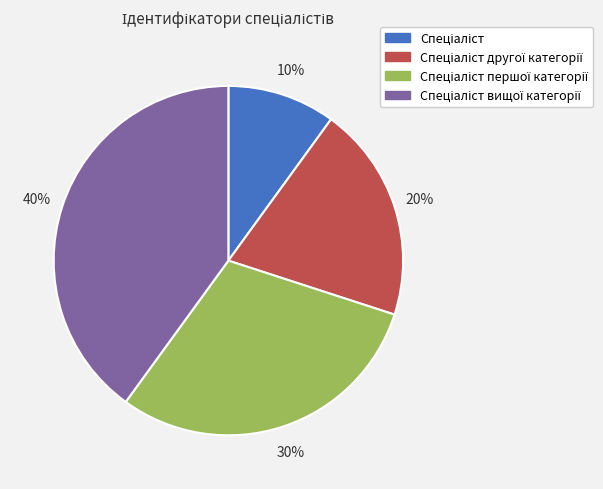

To the nearest percent, what is the difference between the largest and smallest slice percentages?

30%